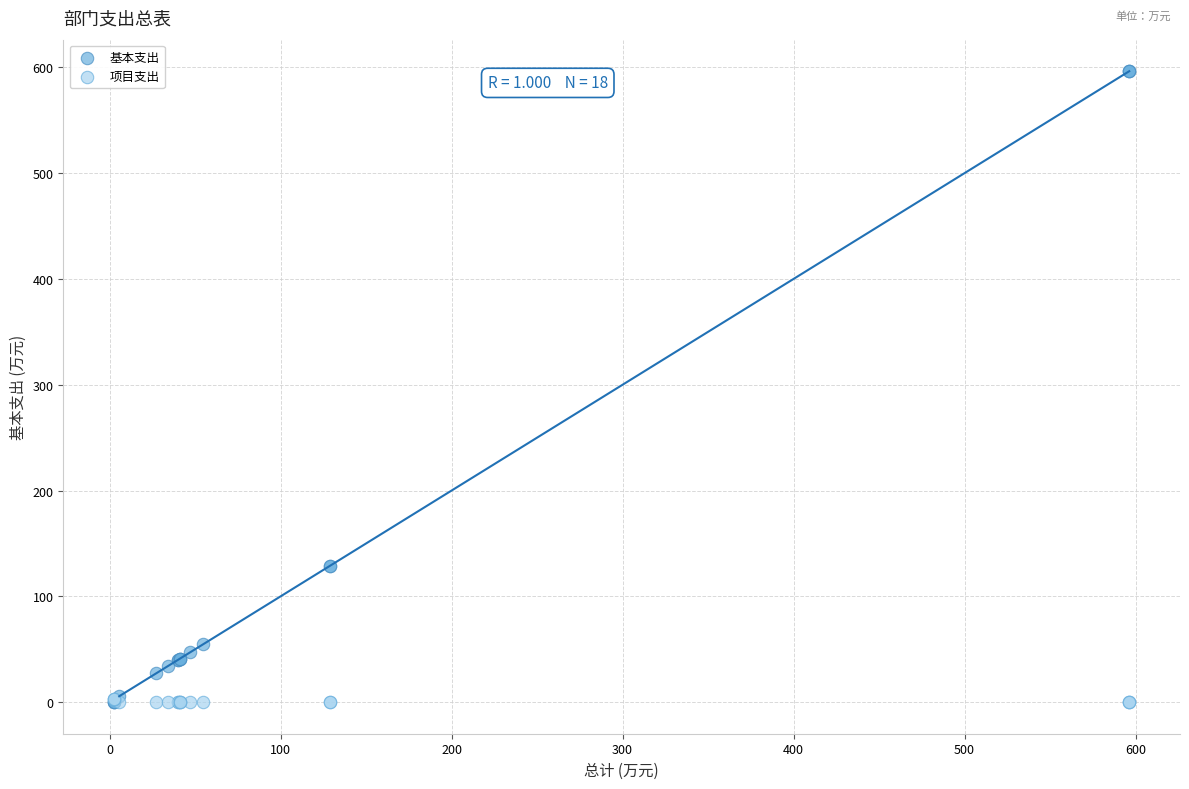

Which series has the widest spread of Y values?

基本支出